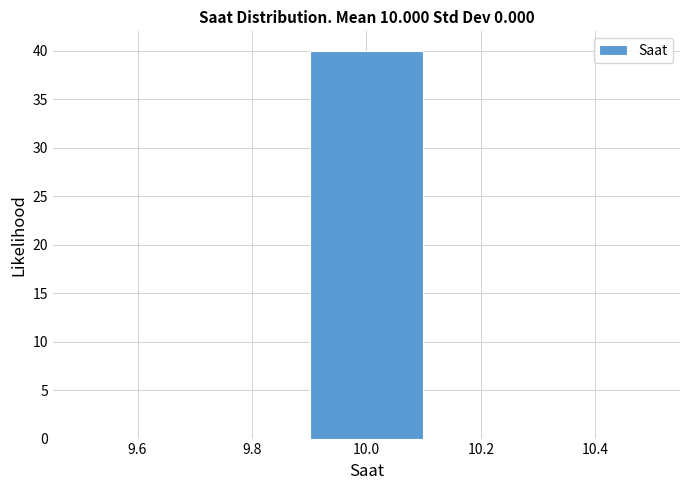

What is the height of the bar covering 9.9 to 10.1 on the x-axis? The values are not printed on the chart, so give them approximately, as read against the axis.

40